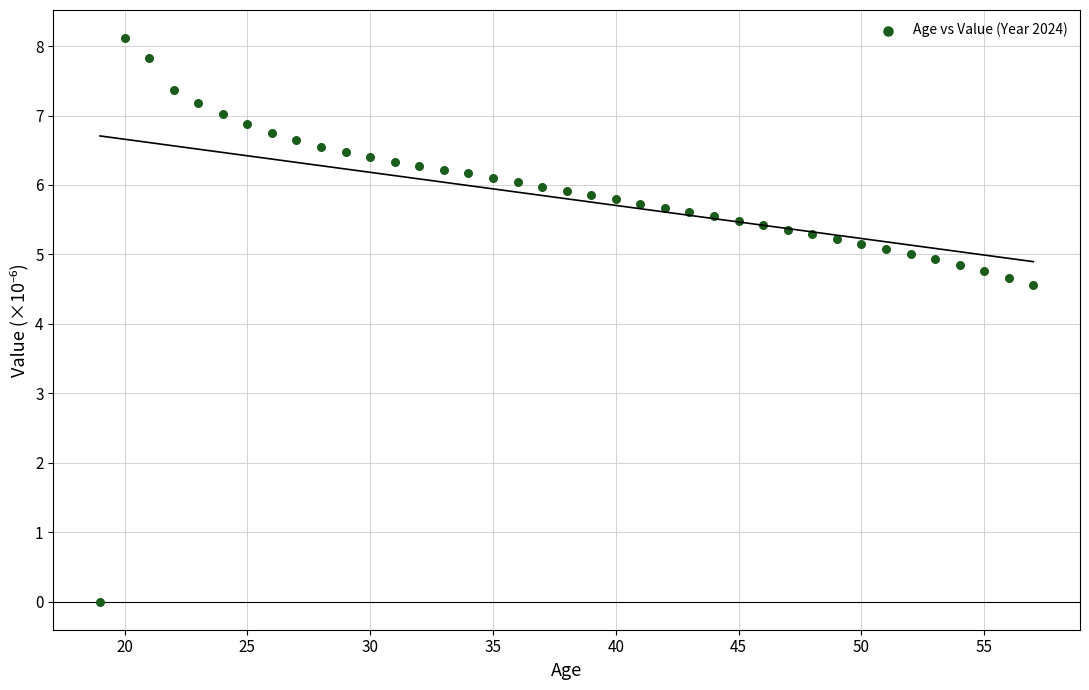

What is the range of Y values (max minus min)?

8.1